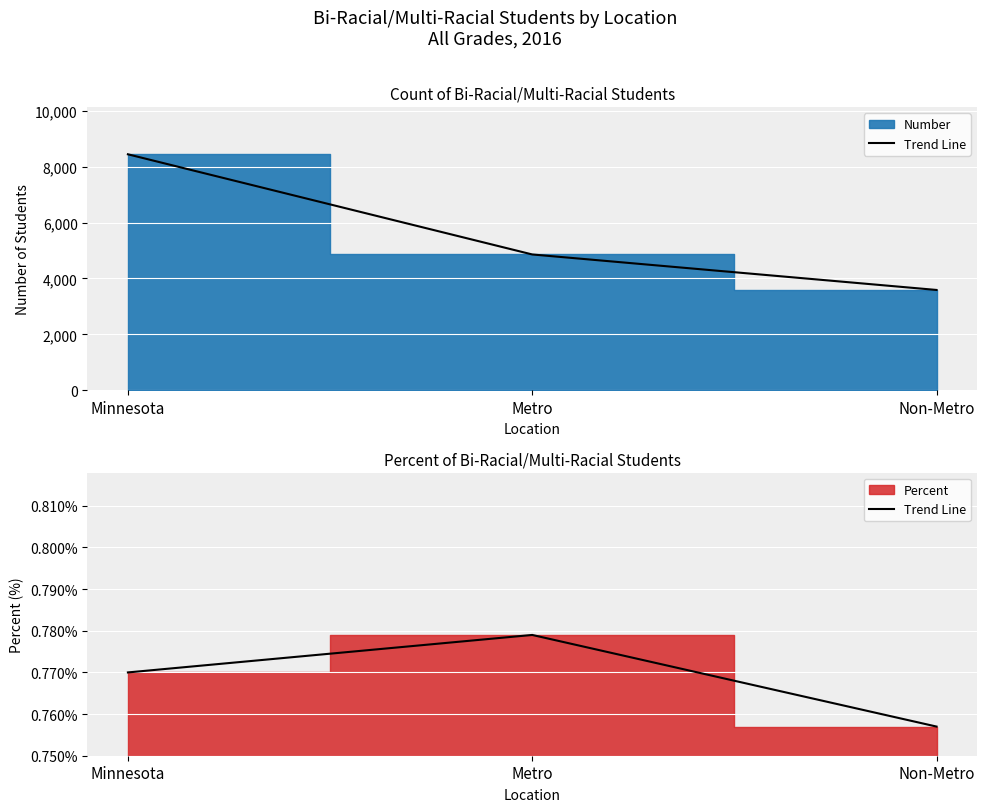

What position from the left is Non-Metro?

3